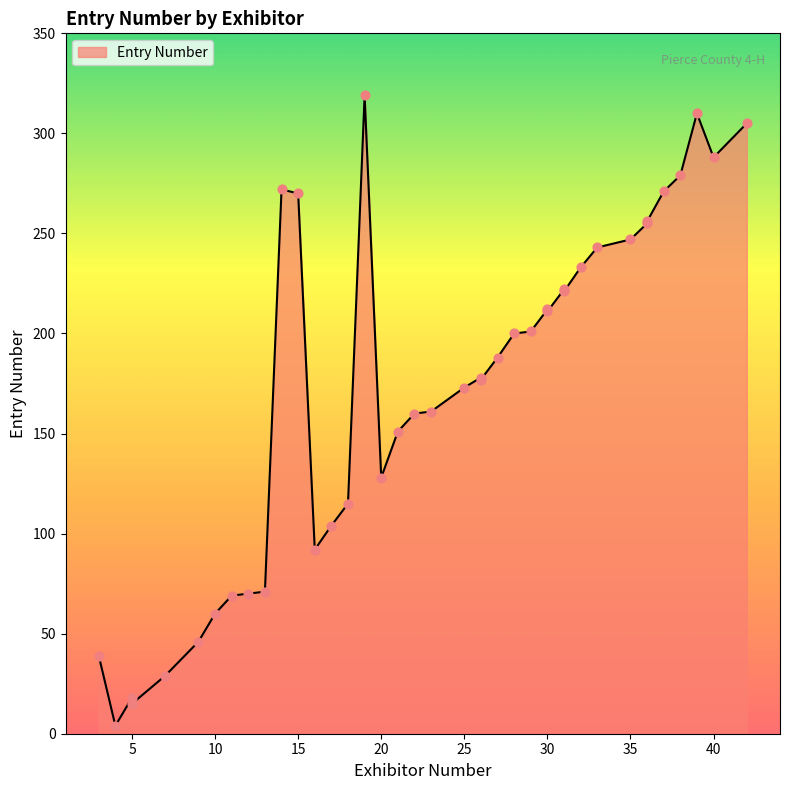

What is the change in value from 30 to 26?

-34